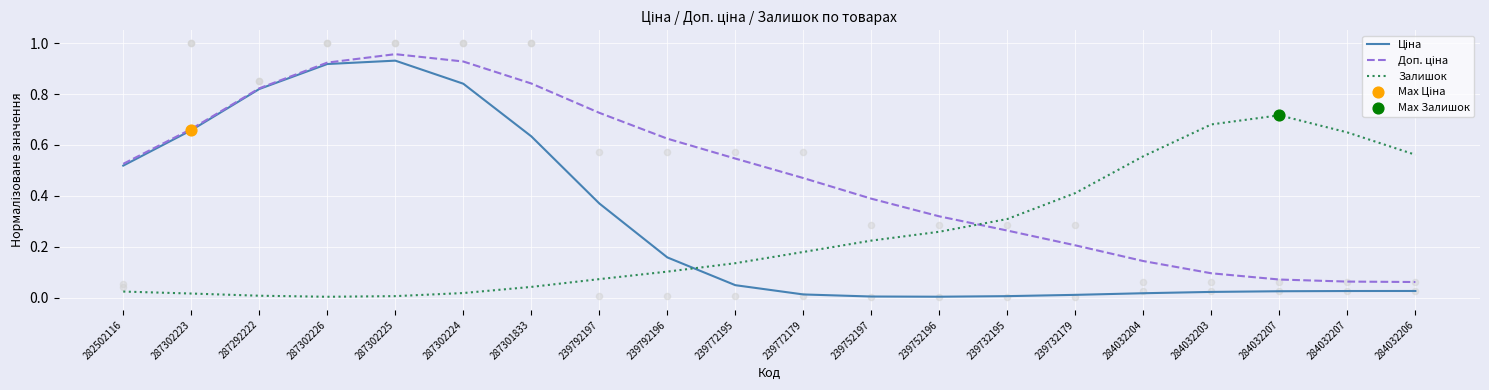

What are all the series names shown in the legend?

Ціна, Доп. ціна, Залишок